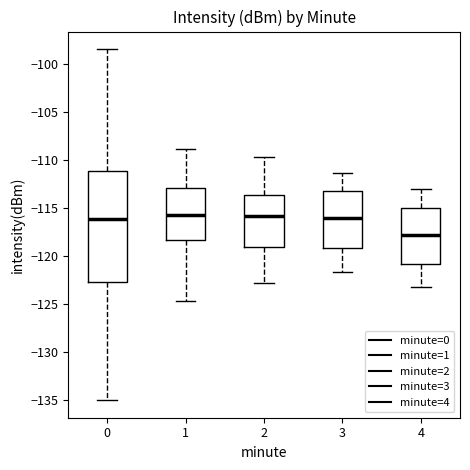

Which box has the lowest median line?

4